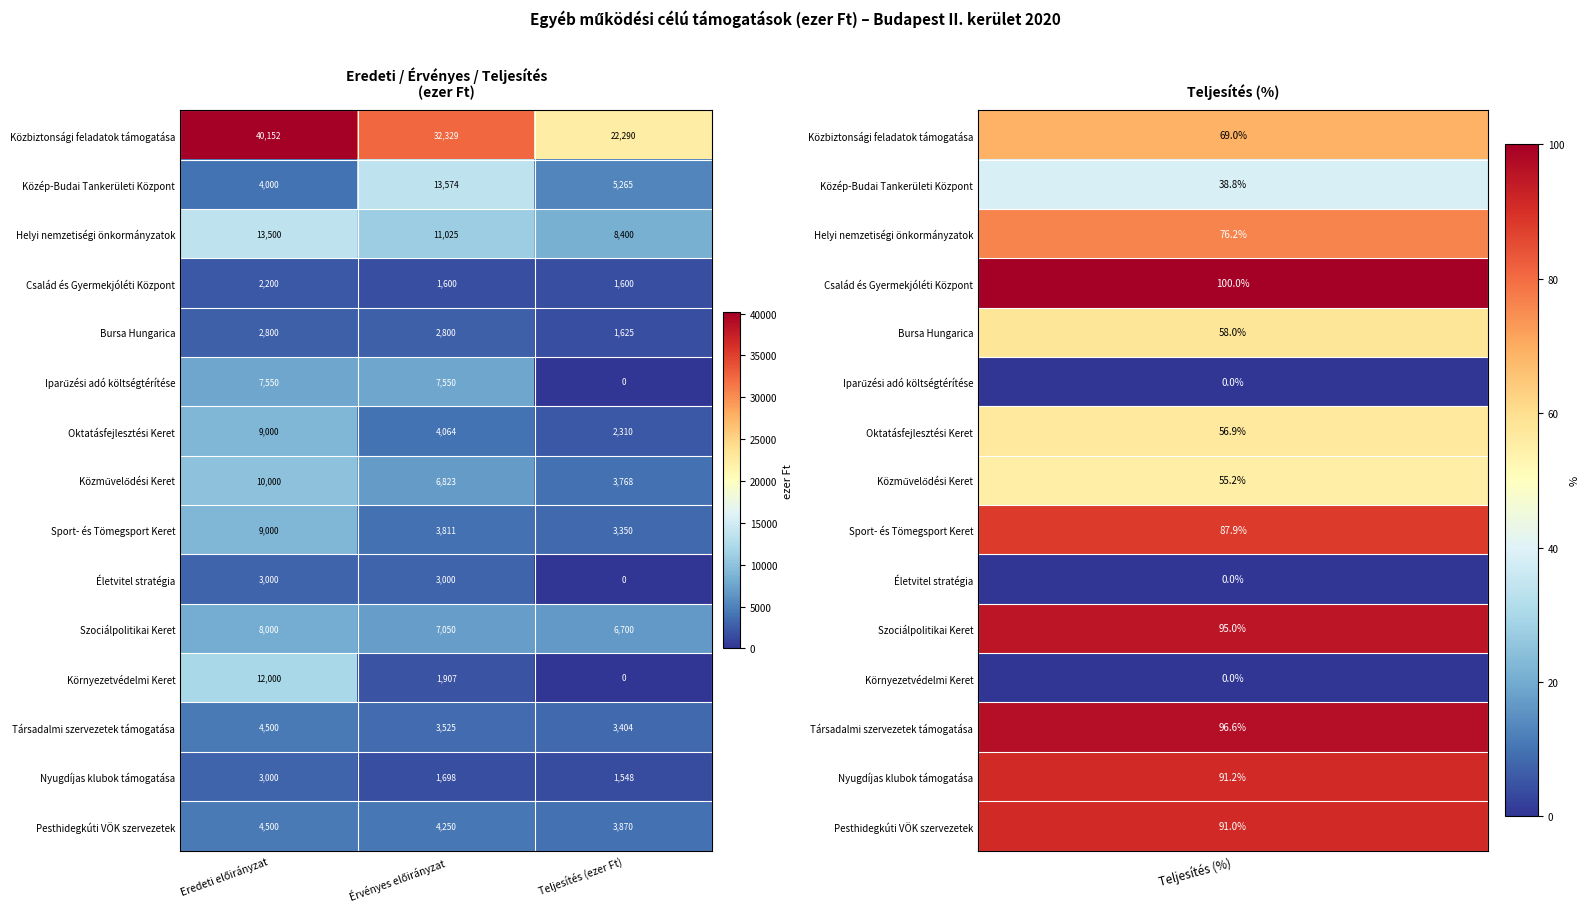

Which series has the largest range (max minus min)?

Közbiztonsági feladatok támogatása